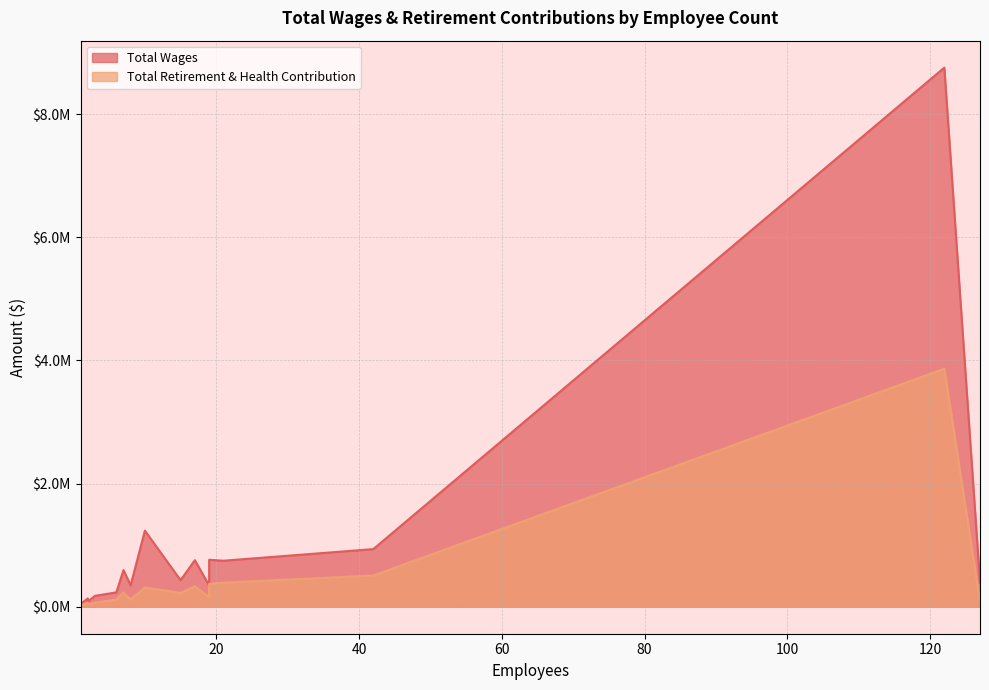

Where is Total Retirement & Health Contribution nearest to the value 1942648?

42